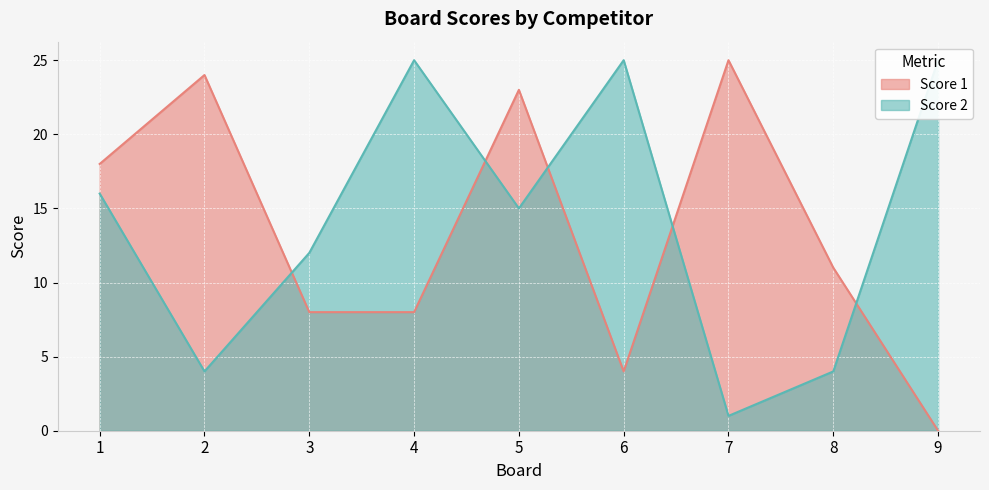

True or false: Score 2 has more than 0 interior local peaks.

True